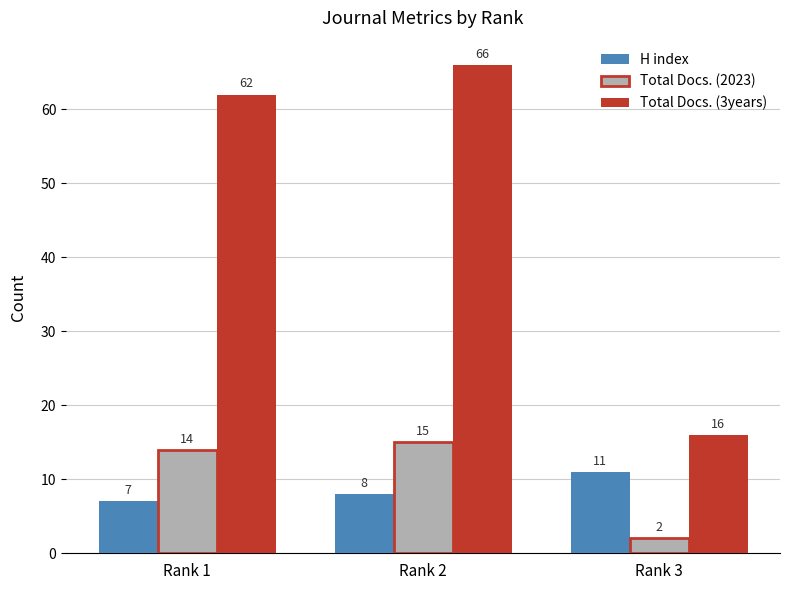

What is the total value across all series at Rank 2?

89